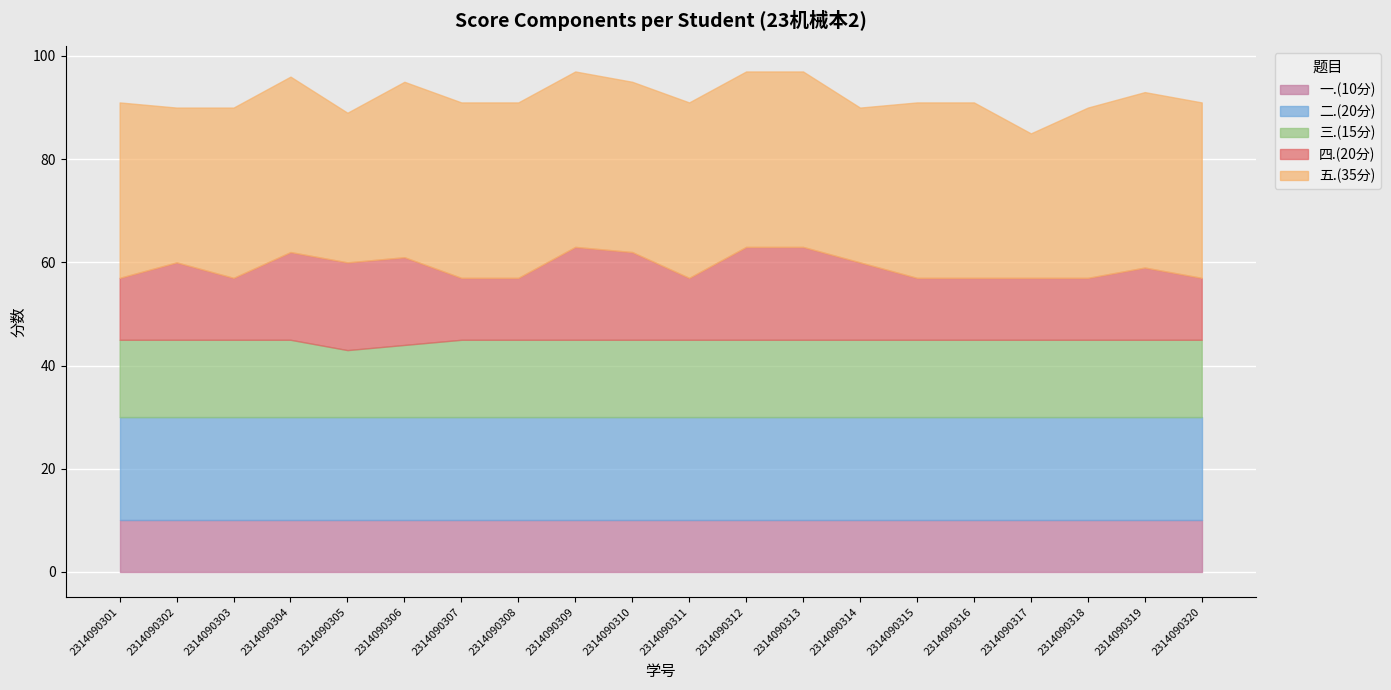

Where is the first local minimum for 四.(20分)?

2314090303